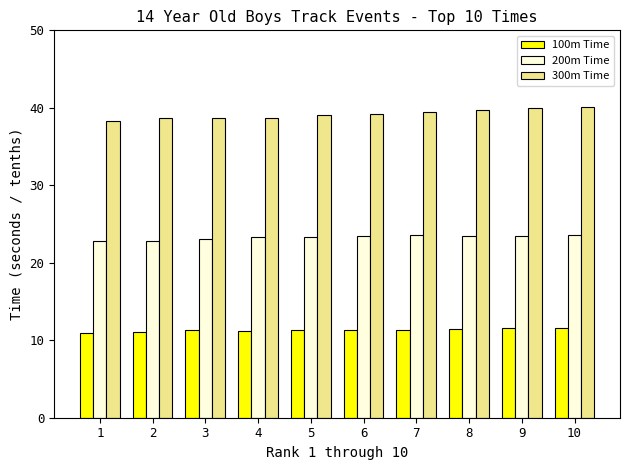

Is it true that 100m Time equals 17.3 at 9?

False